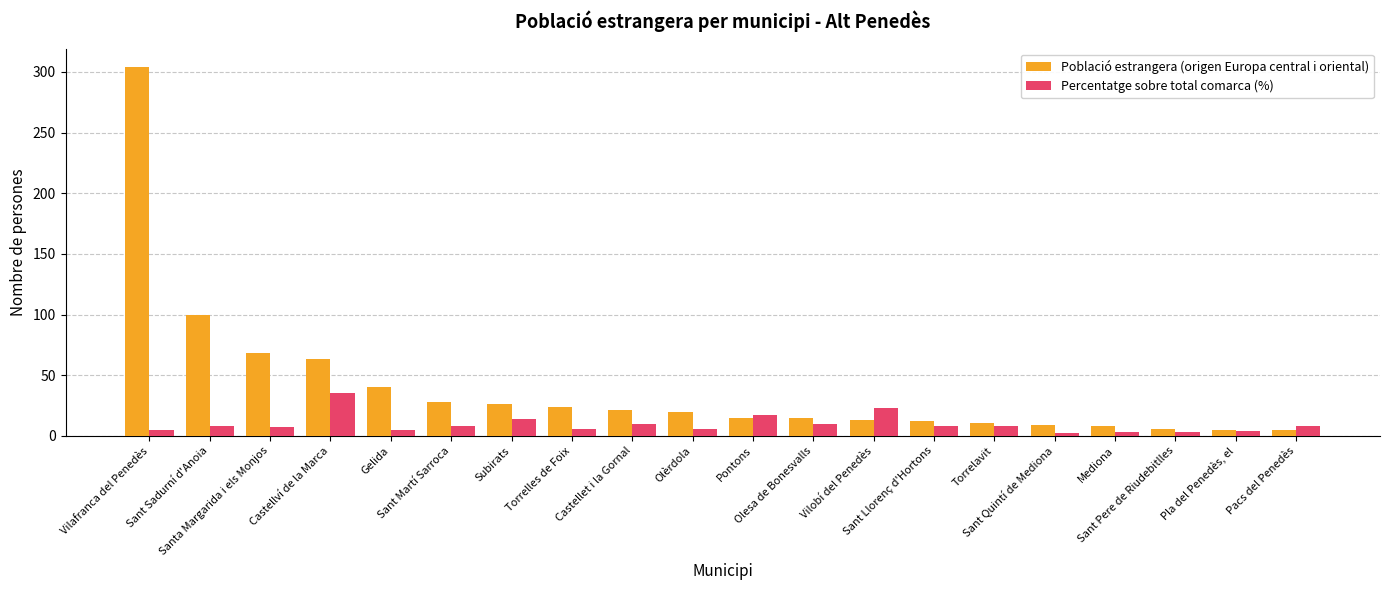

At how many categories does at least one series exceed 131?

1